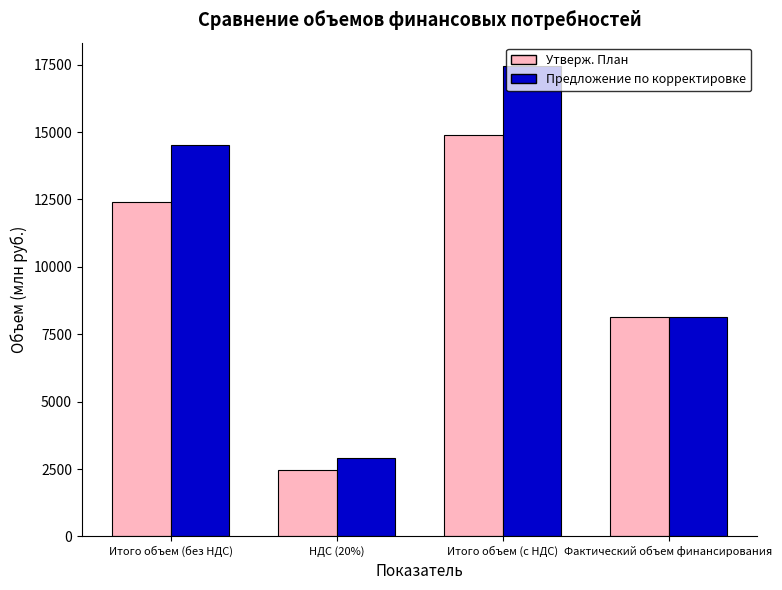

At how many categories does at least one series exceed 7839?

3